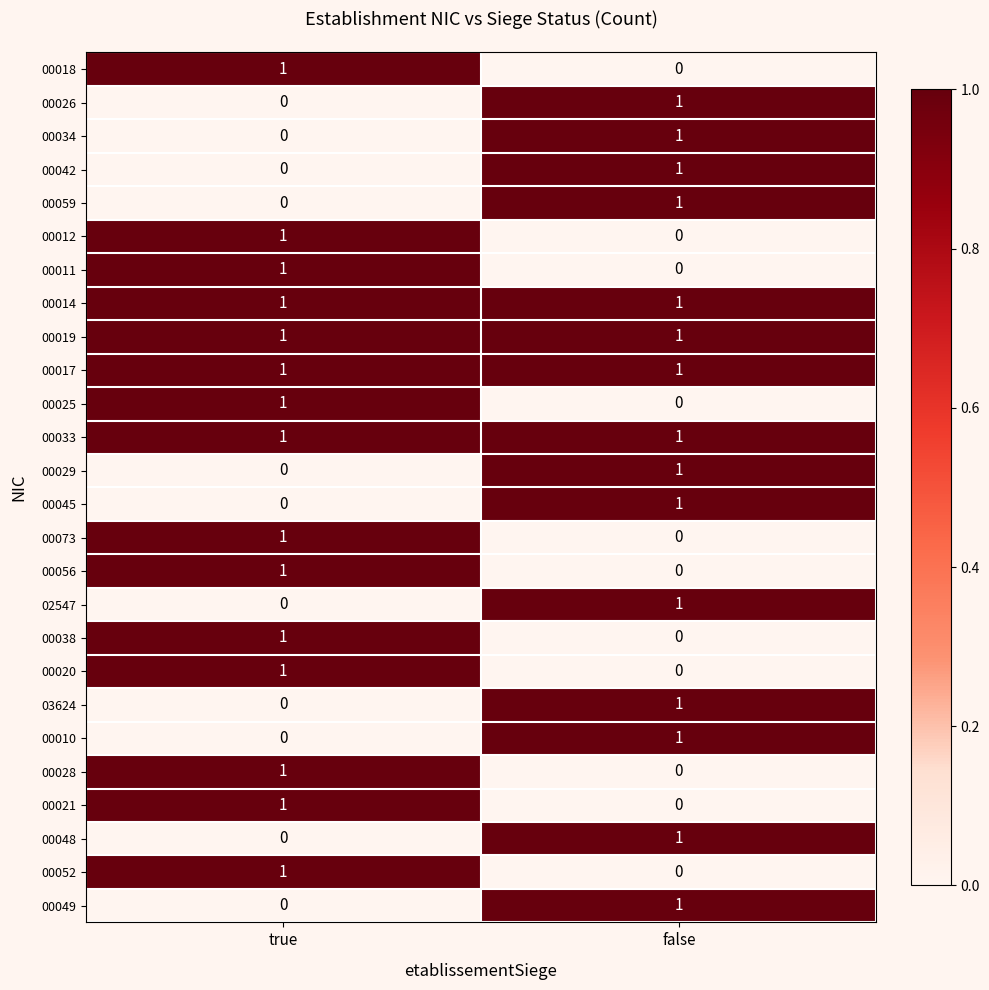

Which category has the lowest value in the 00028 series?

false